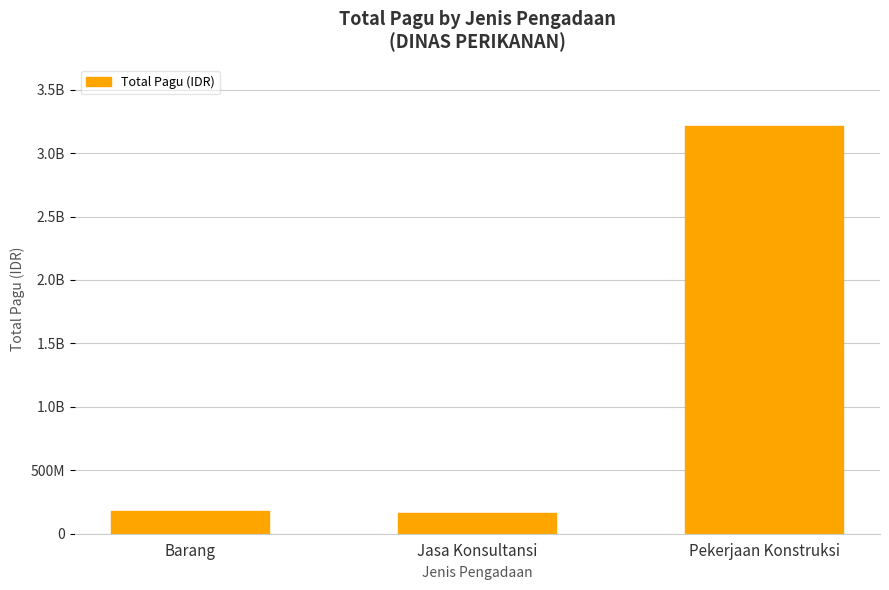

At which label is the value closest to 1688500000?

Barang